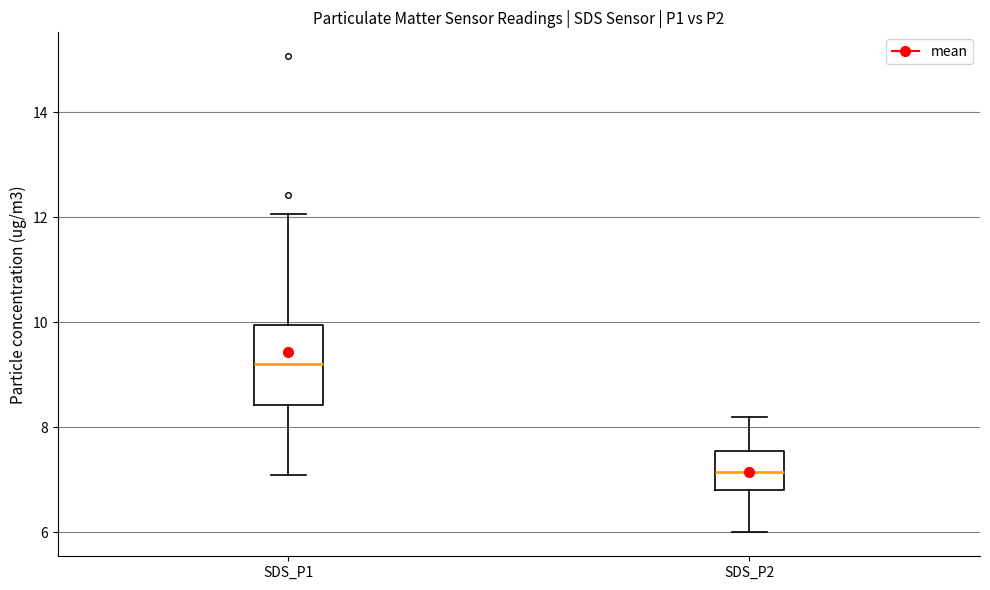

Reading left to right, read every box against the y-axis: the position of its median line, the range the box covers, and the ends of its whiskers. The values are not printed on the chart, so give them approximately, as read against the axis.

SDS_P1: median 9.2, box 8.4 to 10.0, whiskers 7.2 to 12.0
SDS_P2: median 7.2, box 6.8 to 7.6, whiskers 6.0 to 8.2